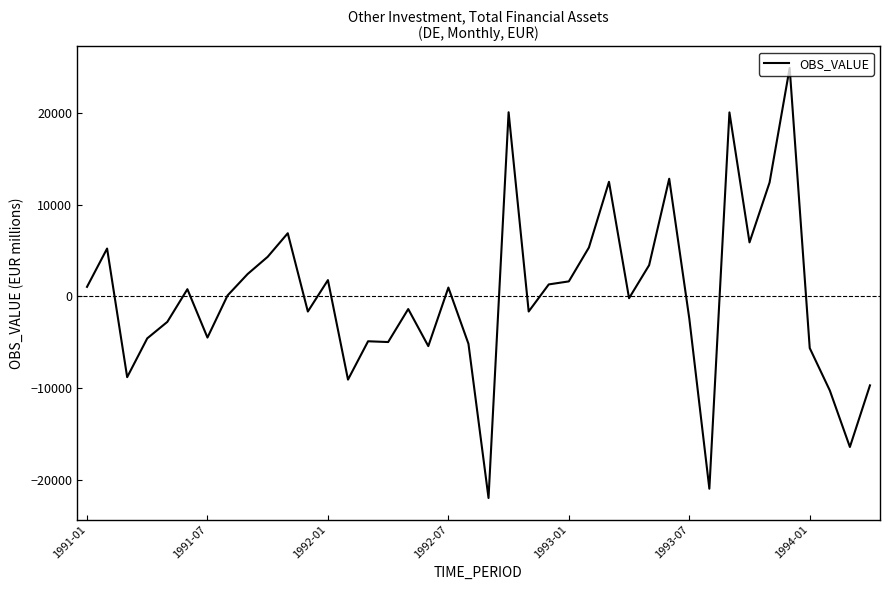

What is the average value?

45